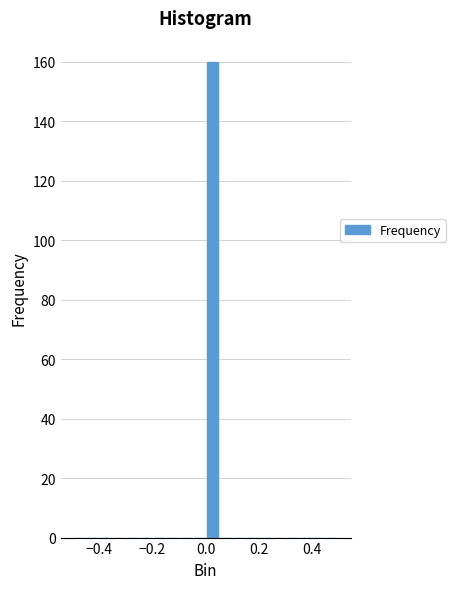

Around what value on the x-axis is the tallest bar? Give the approximate position of its centre, as read against the axis.

0.02